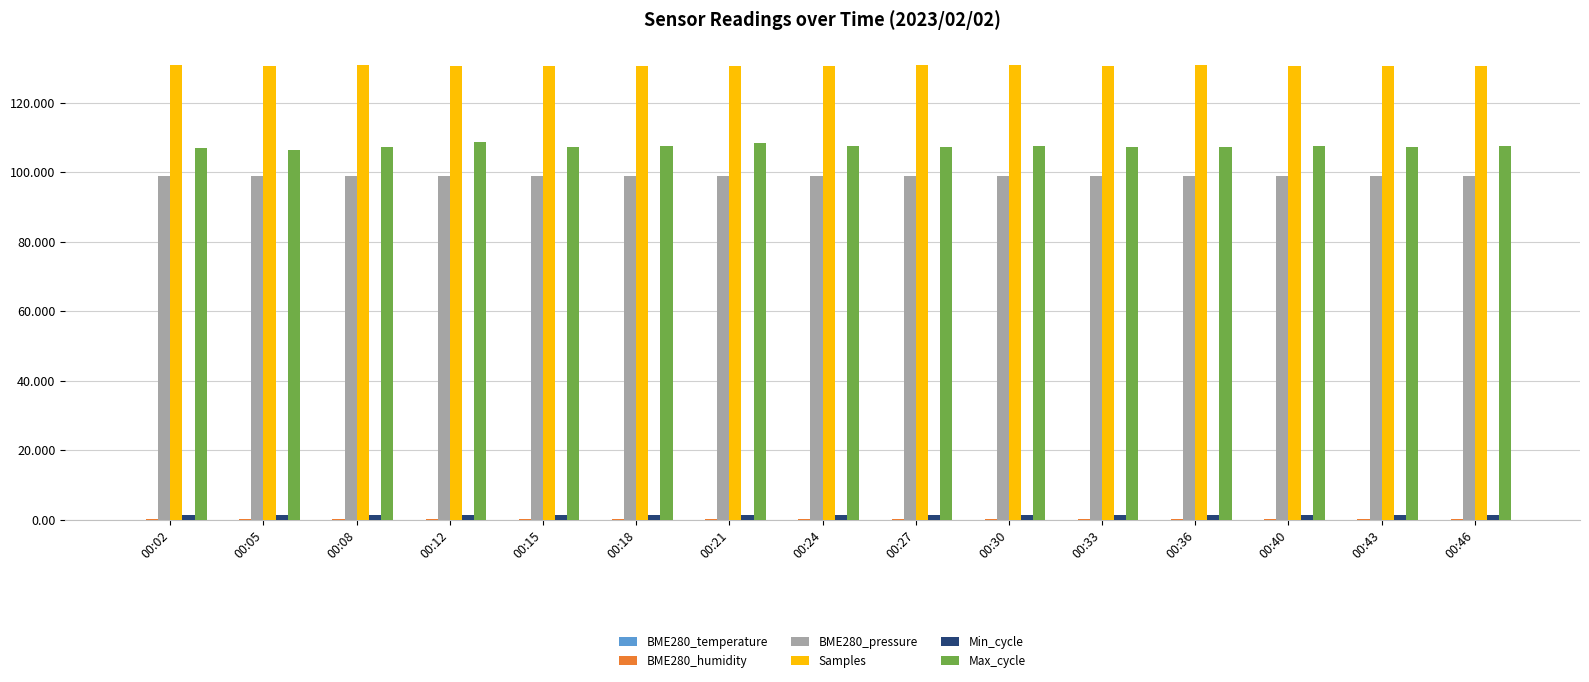

What is the maximum value for Samples?

130779.0